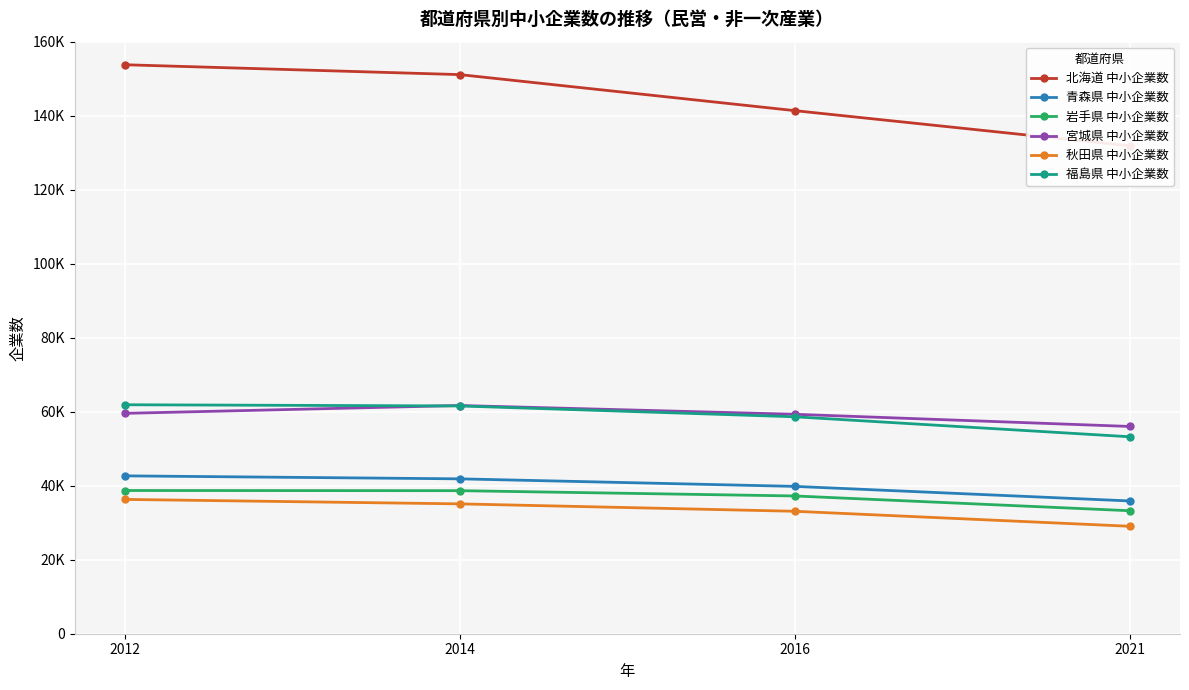

Reading left to right, list all the values displayed in this chart.

北海道 中小企業数: 2012=153790	2014=151123	2016=141386	2021=131874
青森県 中小企業数: 2012=42669	2014=41863	2016=39824	2021=35887
岩手県 中小企業数: 2012=38711	2014=38665	2016=37235	2021=33245
宮城県 中小企業数: 2012=59565	2014=61685	2016=59314	2021=56023
秋田県 中小企業数: 2012=36304	2014=35098	2016=33096	2021=29042
福島県 中小企業数: 2012=61887	2014=61566	2016=58639	2021=53235